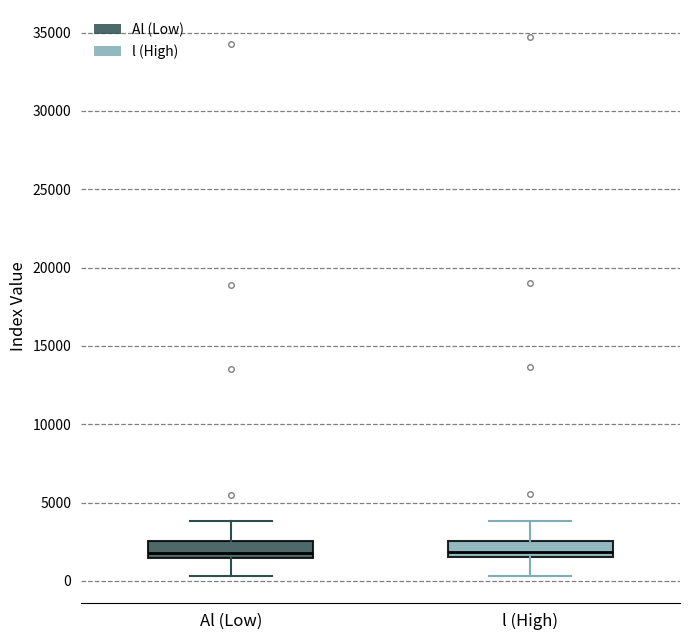

Where is the upper edge of the box for l (High) on the y-axis? The values are not printed on the chart, so give them approximately, as read against the axis.

2500